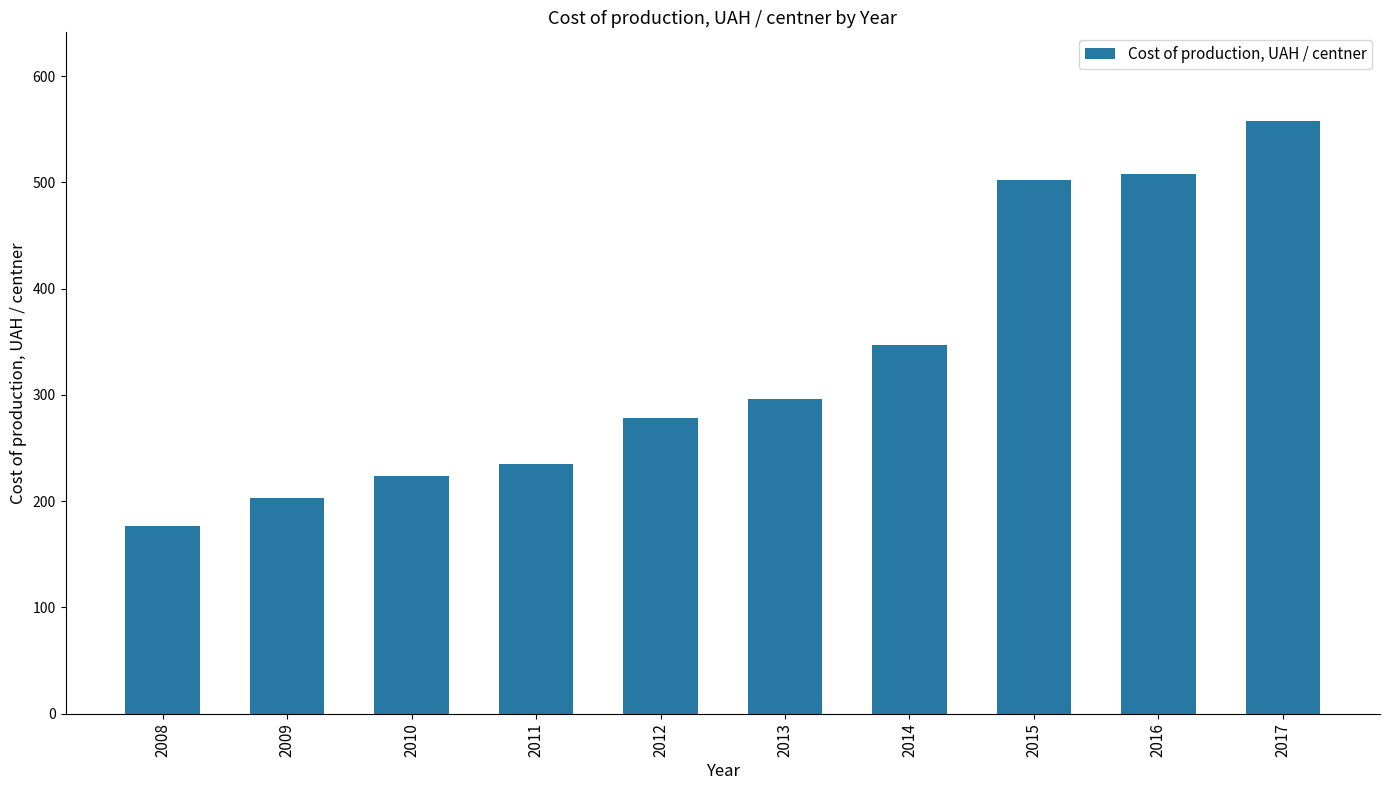

What is the change in value from 2012 to 2014?

+68.4